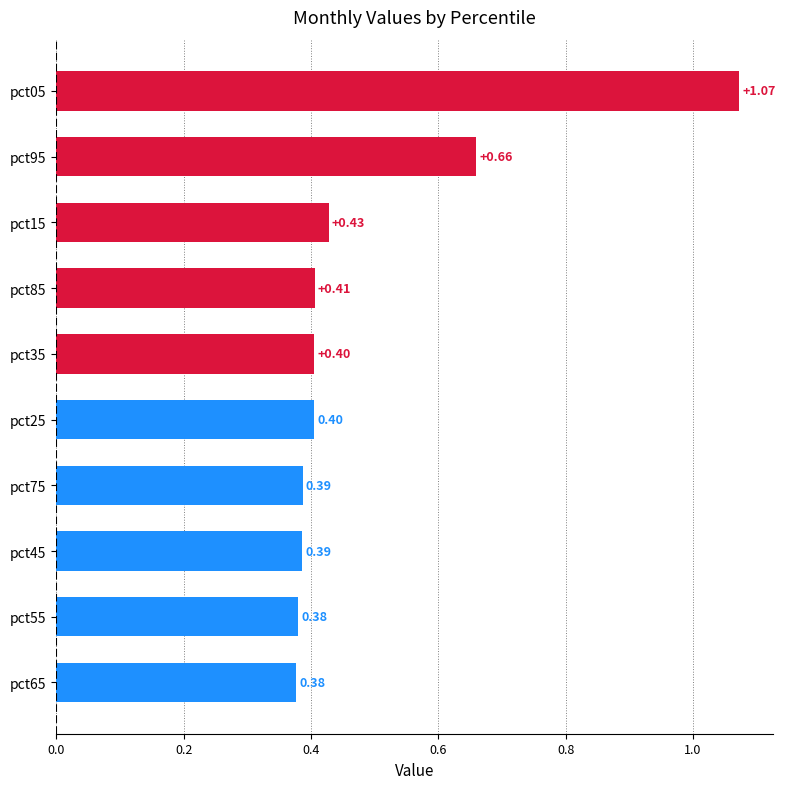

Between pct55 and pct05, which is larger?

pct05